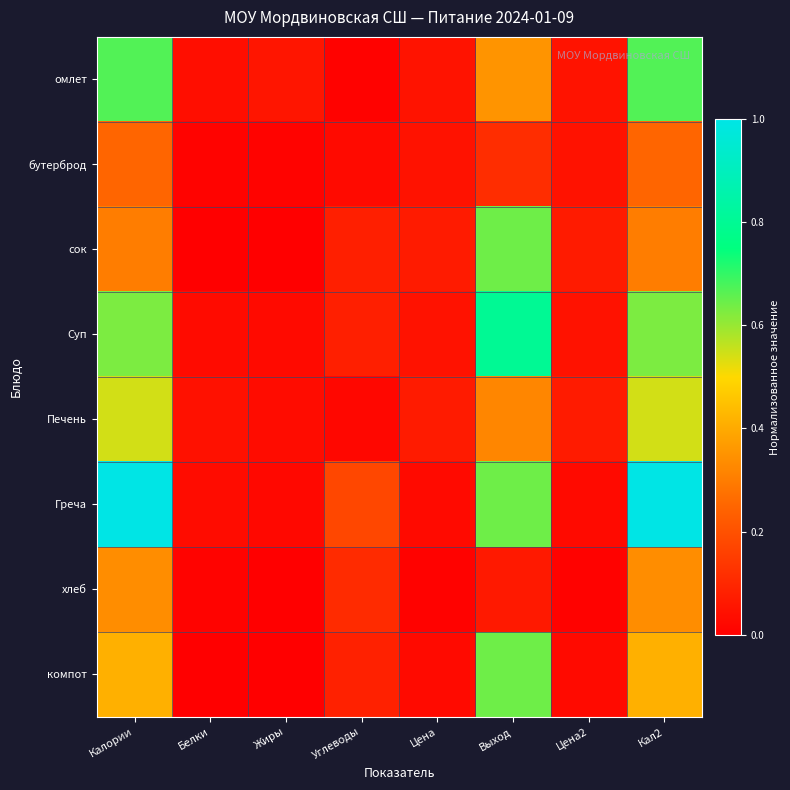

Rank the series at Цена2 from lowest to highest value.

хлеб, Греча, компот, Суп, бутерброд, омлет, сок, Печень